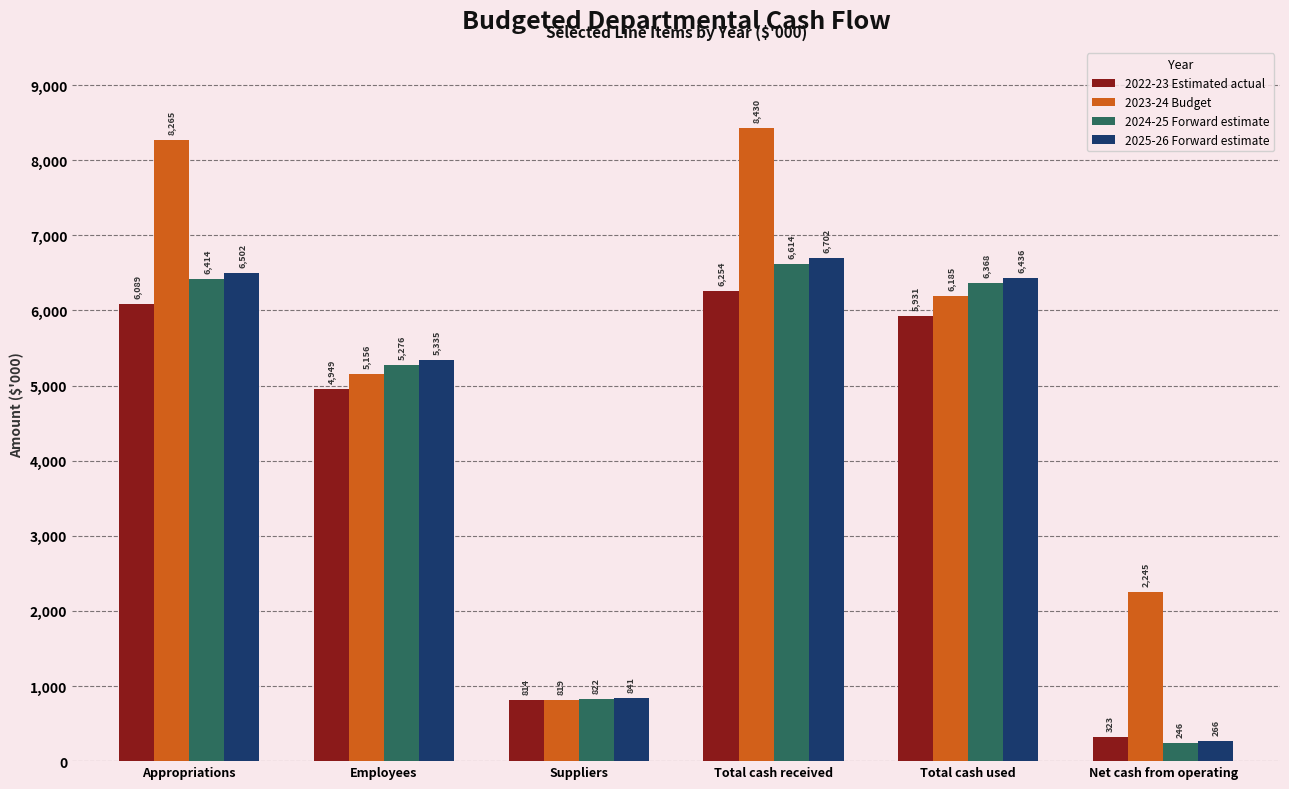

What is the difference between the highest and lowest values at Total cash received?

2176